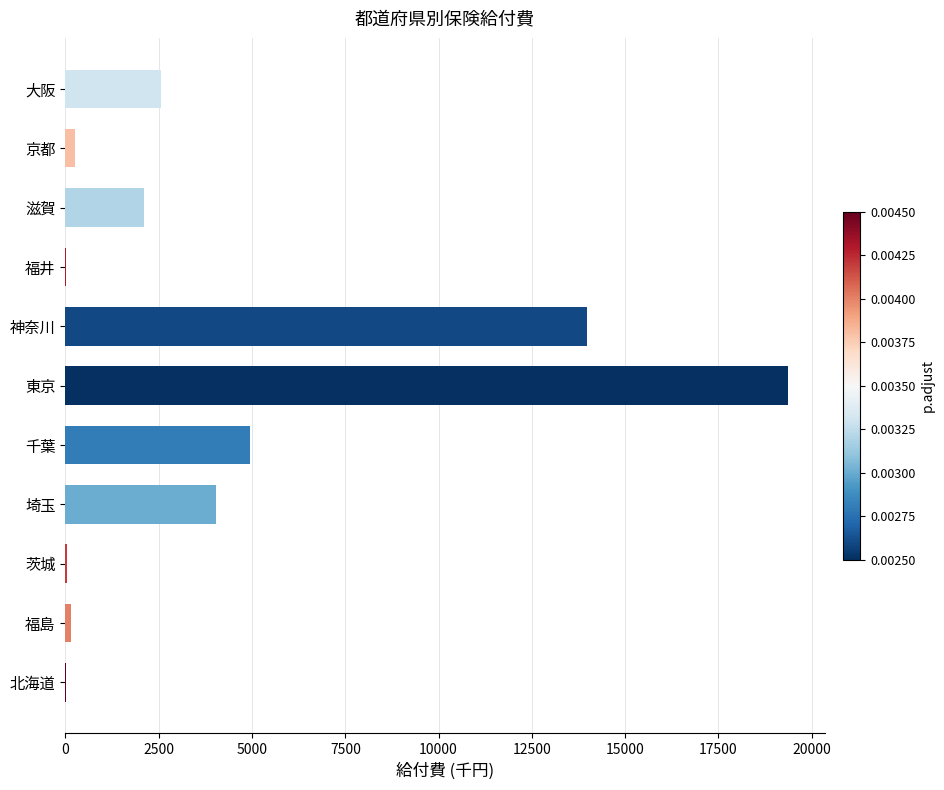

What is the average value?

4313.0